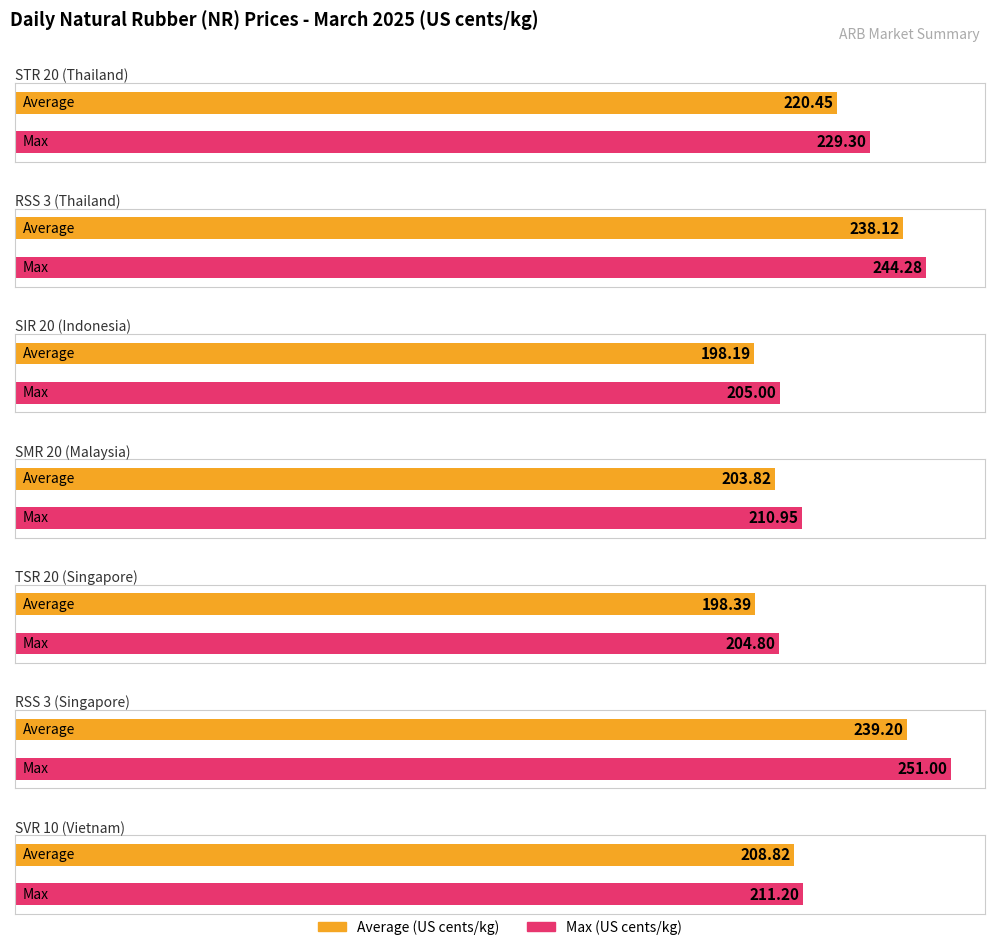

What is the label of the 2nd bar from the left?

RSS 3
(Thailand)